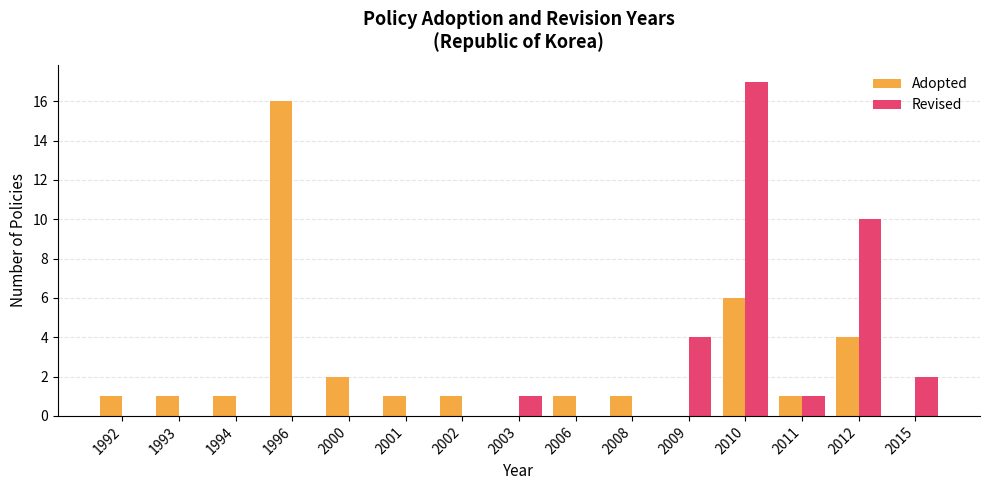

Reading left to right, list all the values displayed in this chart.

Adopted: 1992=1	1993=1	1994=1	1996=16	2000=2	2001=1	2002=1	2003=0	2006=1	2008=1	2009=0	2010=6	2011=1	2012=4	2015=0
Revised: 1992=0	1993=0	1994=0	1996=0	2000=0	2001=0	2002=0	2003=1	2006=0	2008=0	2009=4	2010=17	2011=1	2012=10	2015=2